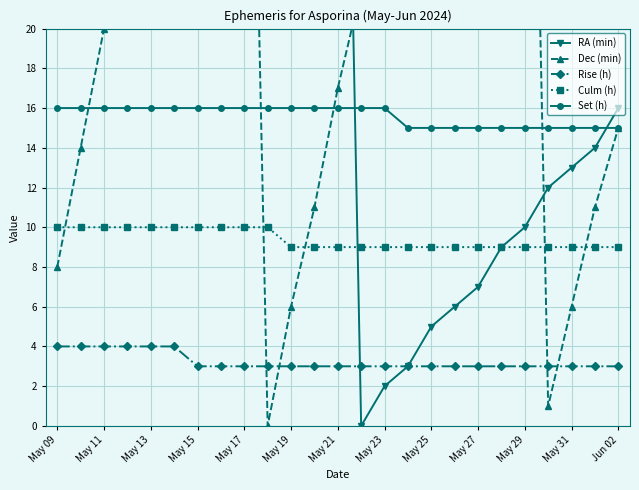

True or false: Culm (h) has a value of 10 at May 09.

True